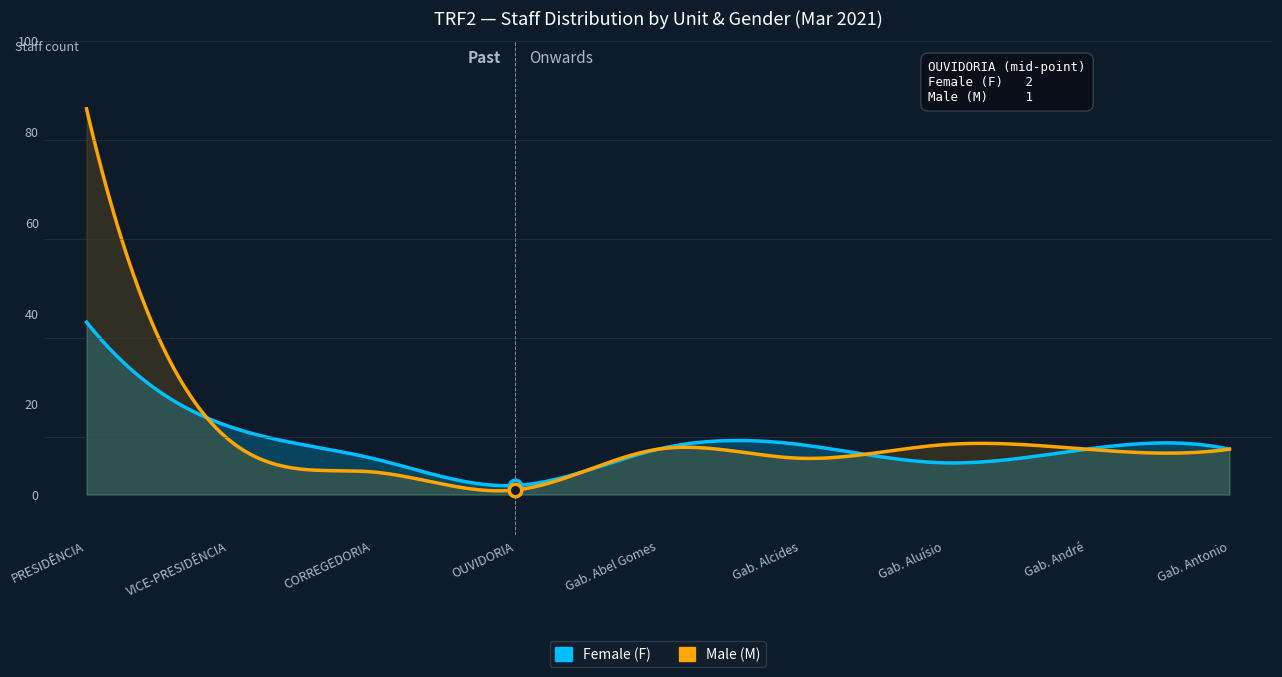

List the series in order of their peak value, lowest first.

Female (F), Male (M)